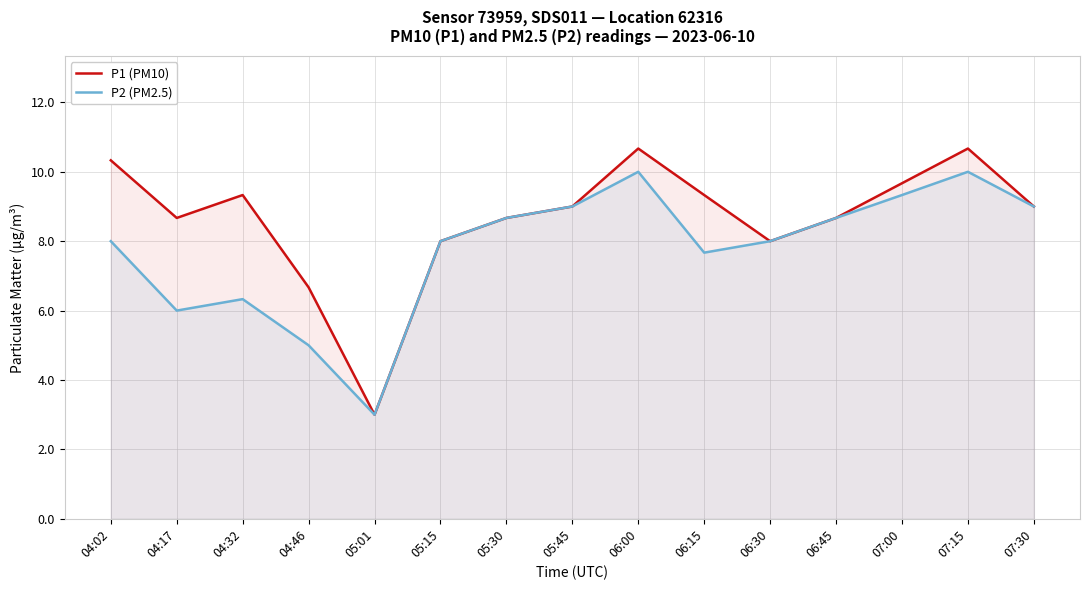

Reading right to left, extract all data points from this chart.

P1 (PM10): 9.0	10.7	9.7	8.7	8.0	9.3	10.7	9.0	8.7	8.0	3.0	6.7	9.3	8.7	10.3
P2 (PM2.5): 9.0	10.0	9.3	8.7	8.0	7.7	10.0	9.0	8.7	8.0	3.0	5.0	6.3	6.0	8.0